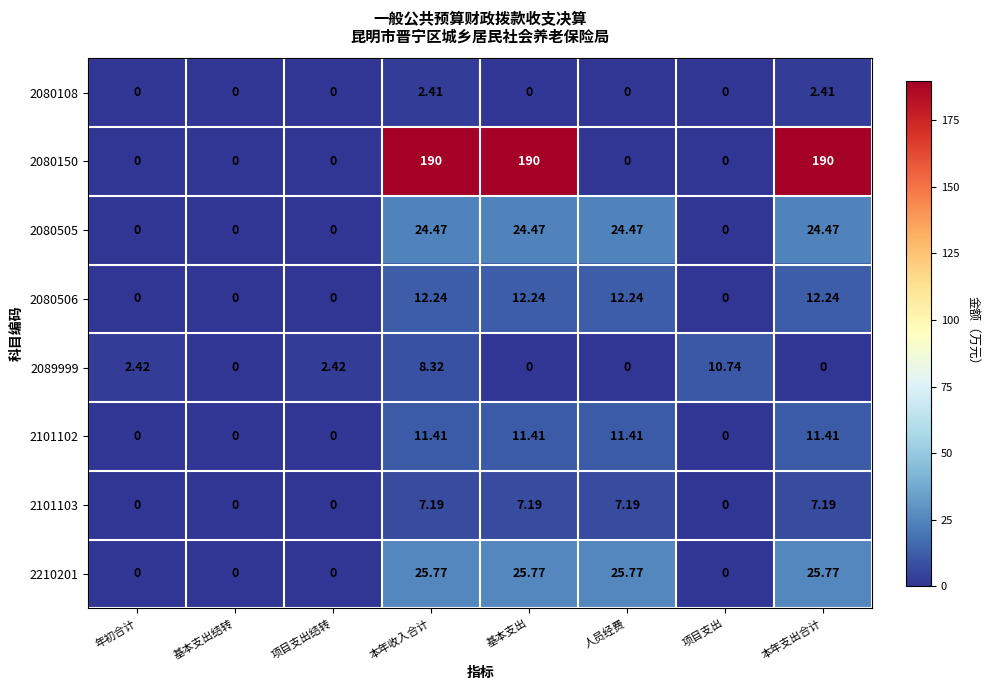

At which category is the sum across all series the highest?

本年收入合计